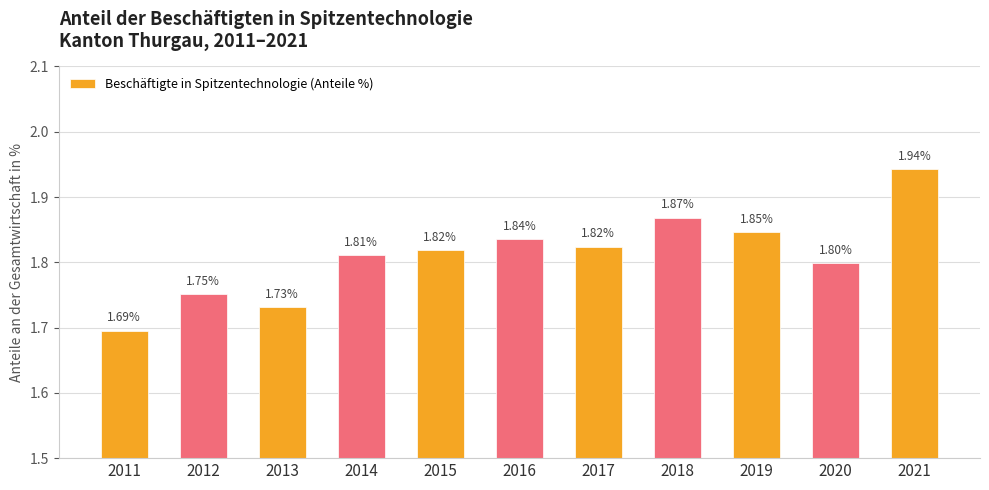

At which category does the chart reach its peak across all series?

2021